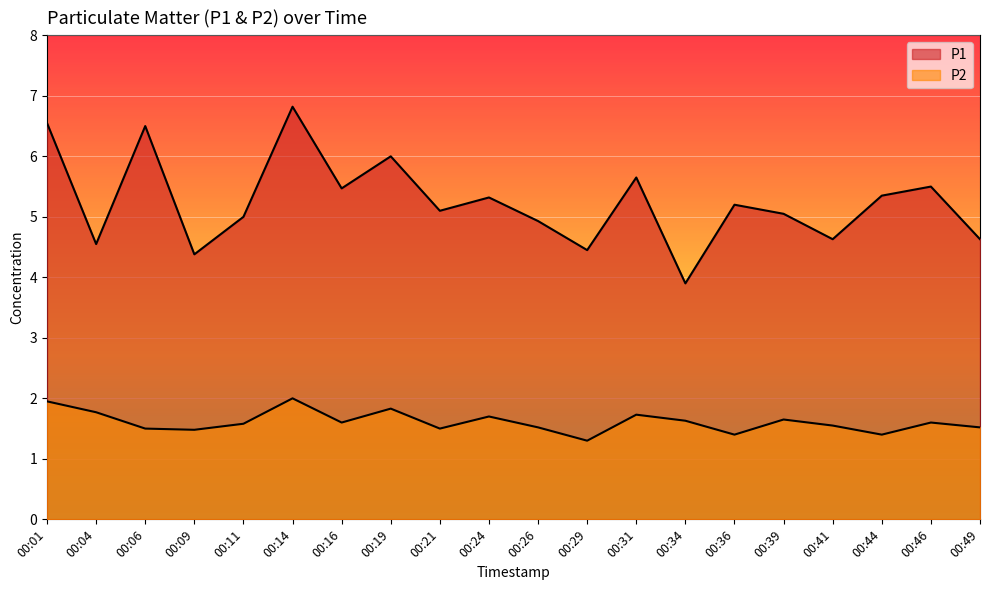

What is the difference between the P2 values at 00:41 and 00:04?

0.2